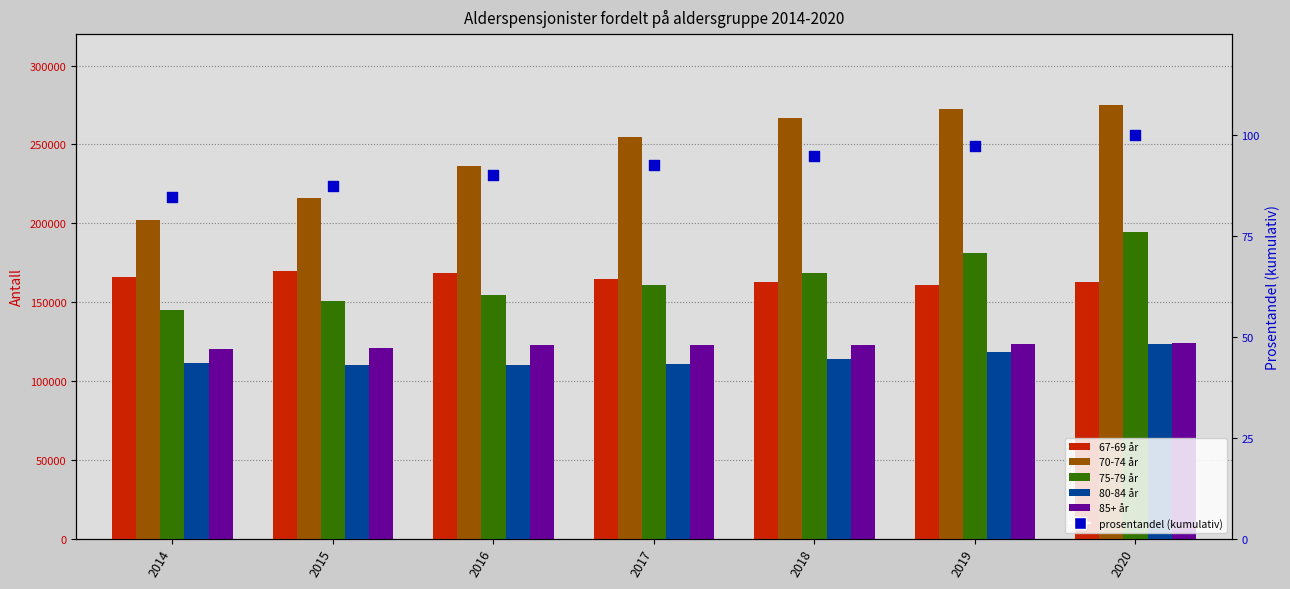

Which series contains the lowest Y value?

prosentandel (kumulativ)